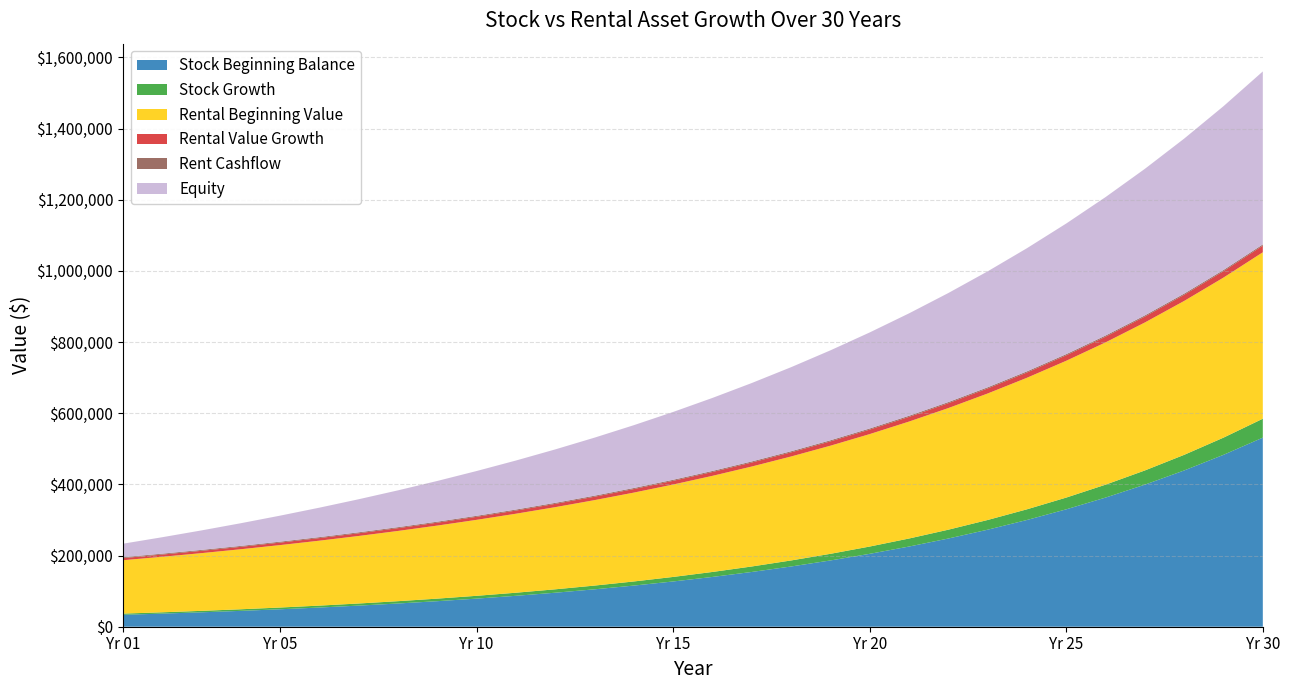

Which category has the highest value in the Stock Beginning Balance series?

Yr 30